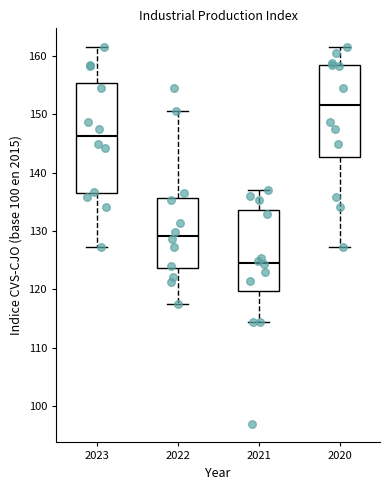

Which box has the highest median line?

2020